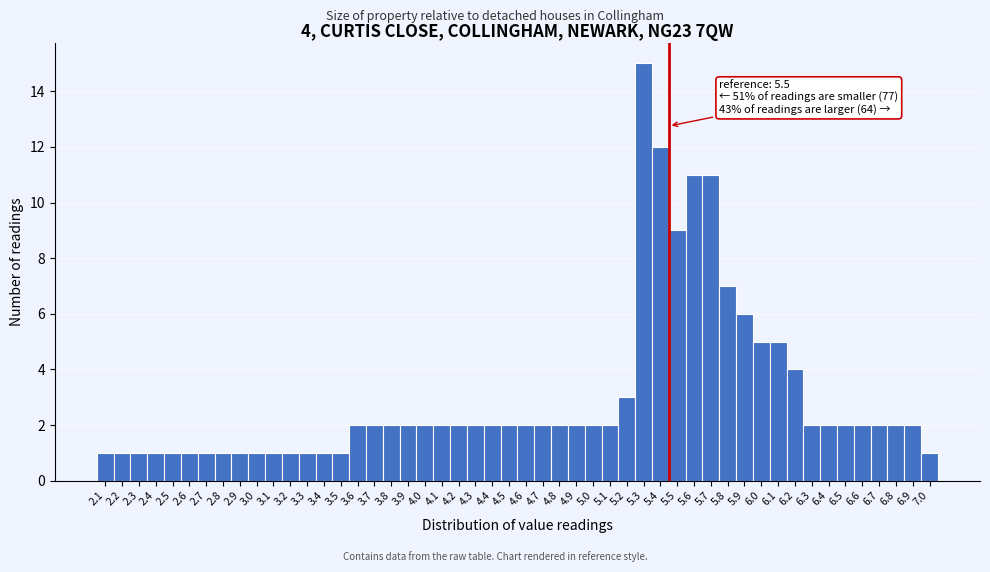

Over which range of the x-axis is the bar tallest?

5.3 to 5.4